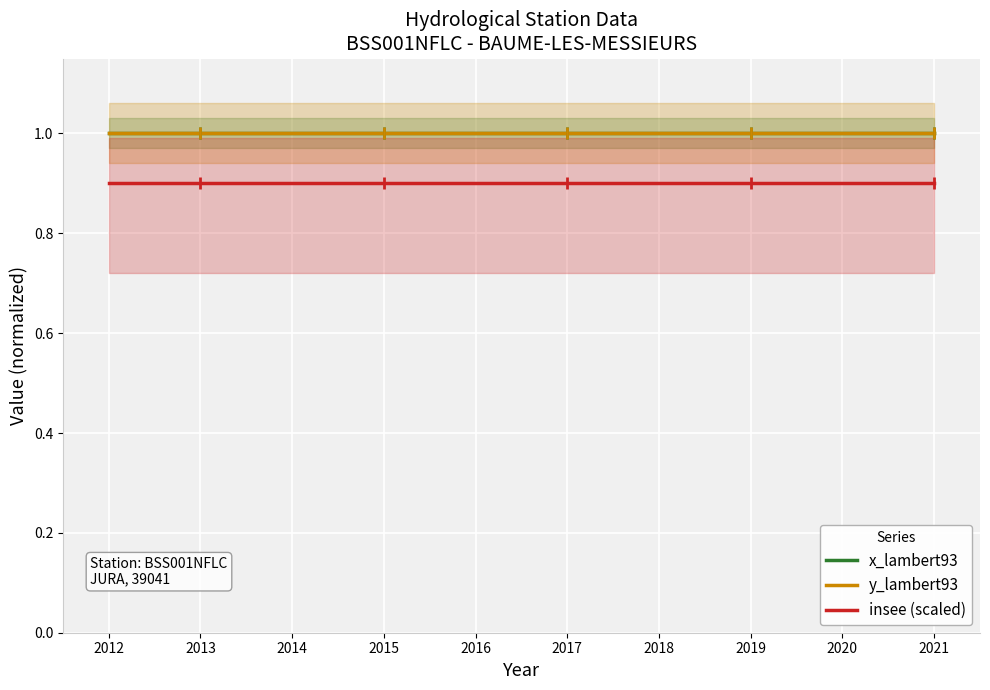

What is the highest value of the x_lambert93 series?

1.0